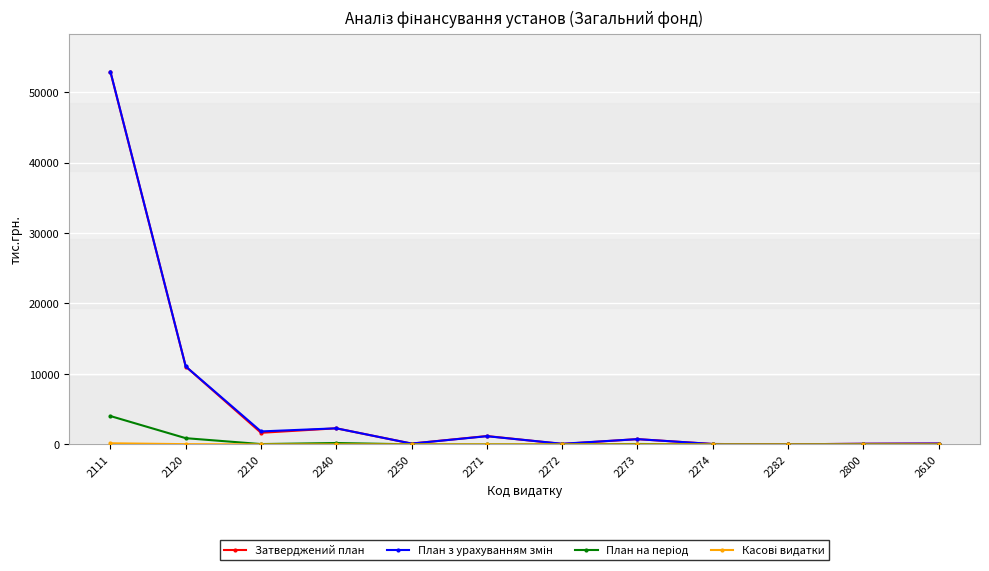

The Затверджений план series shows 59.0 at 2274. True or false?

True